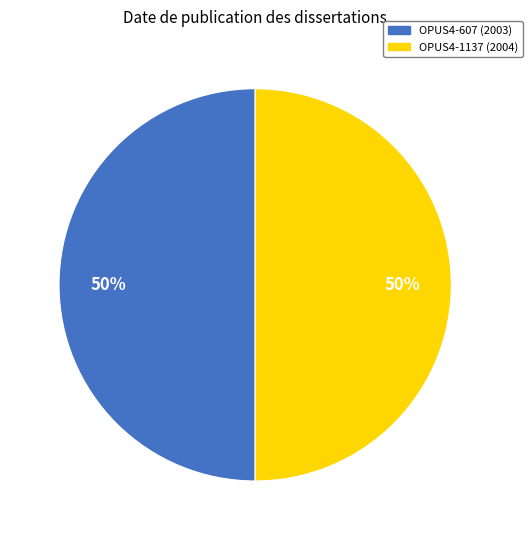

To the nearest percent, what is the average slice percentage?

50%